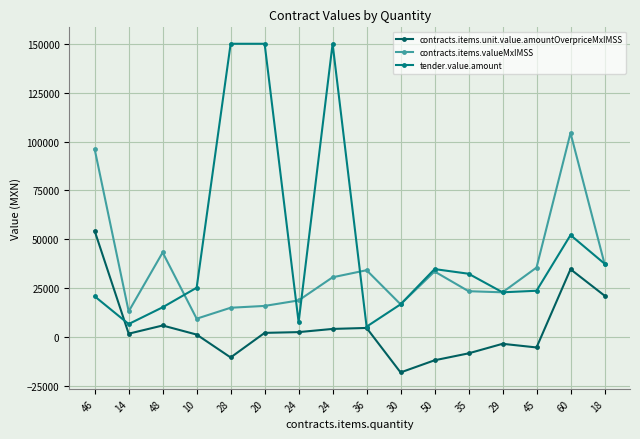

What is the label of the 6th point from the right?

50